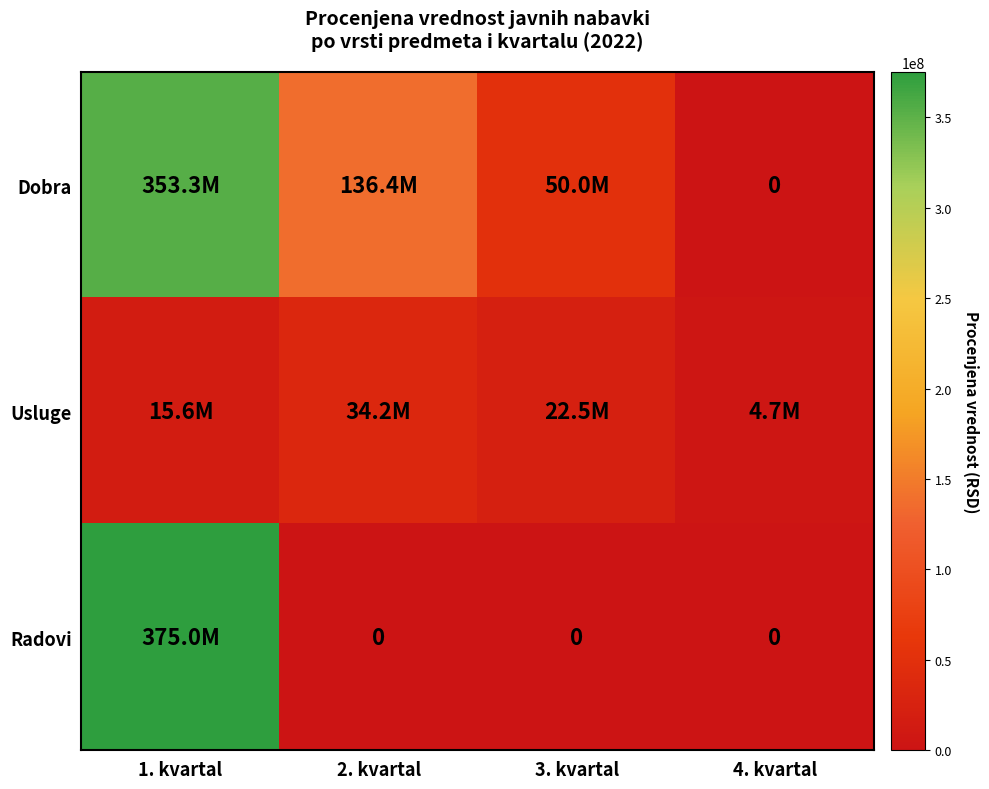

At how many categories does at least one series exceed 280285832?

1